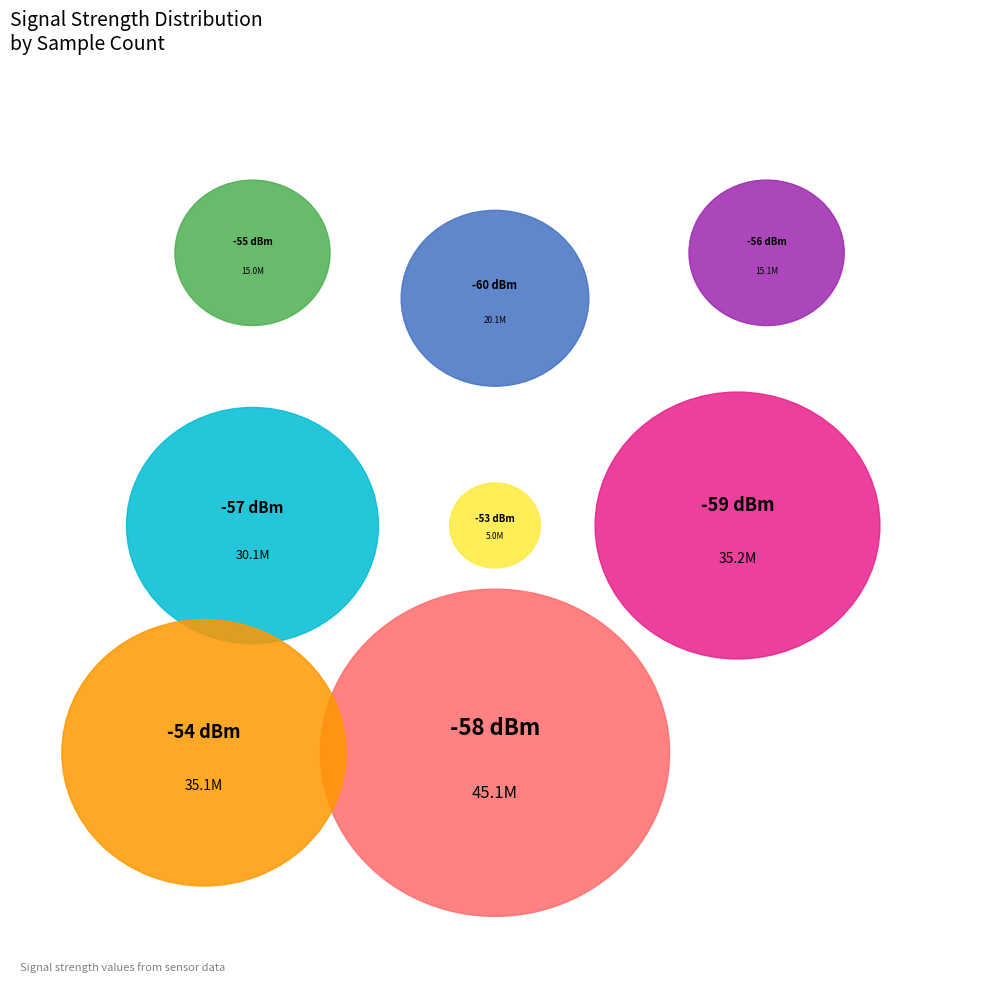

The 9 slice represents 3% of the pie. True or false?

True